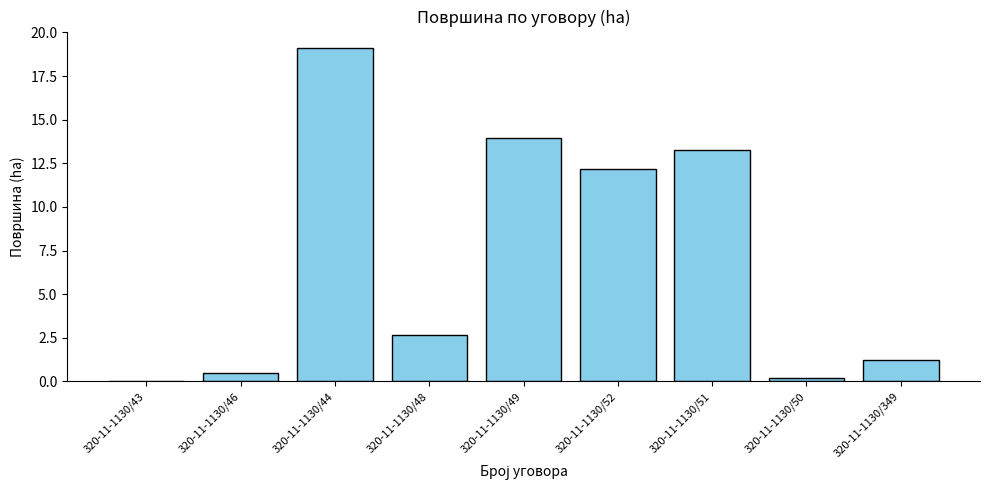

Approximately how many times larger is the value at 320-11-1130/52 compared to 320-11-1130/49?

0.9